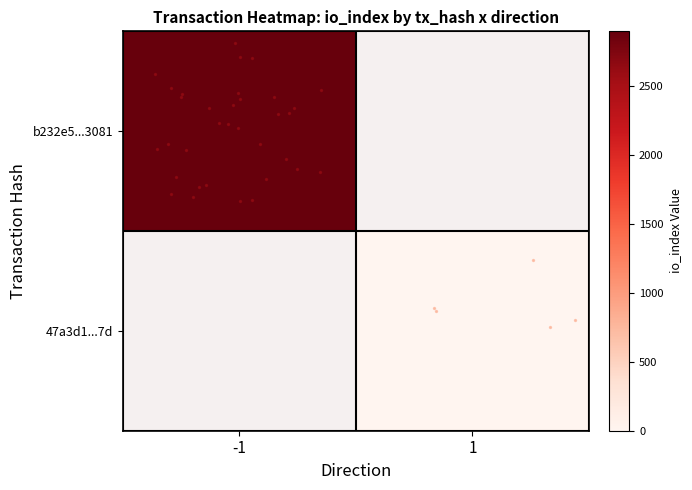

Reading right to left, list all the values displayed in this chart.

b232e5792afbab7af92512d40de419827473081: io_index=2900	direction=-1
47a3d1b0ceb50fca47d8024d7a50649d80b3e7d: io_index=8	direction=1